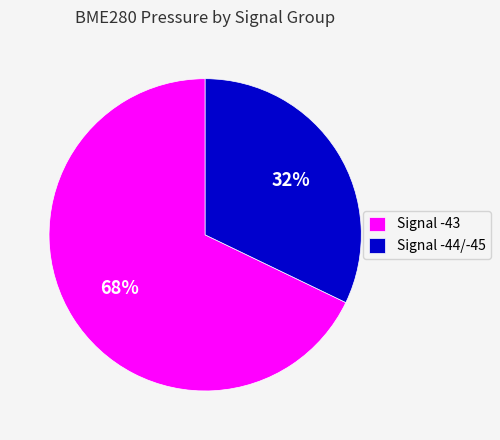

Count the number of slices in the pie.

2